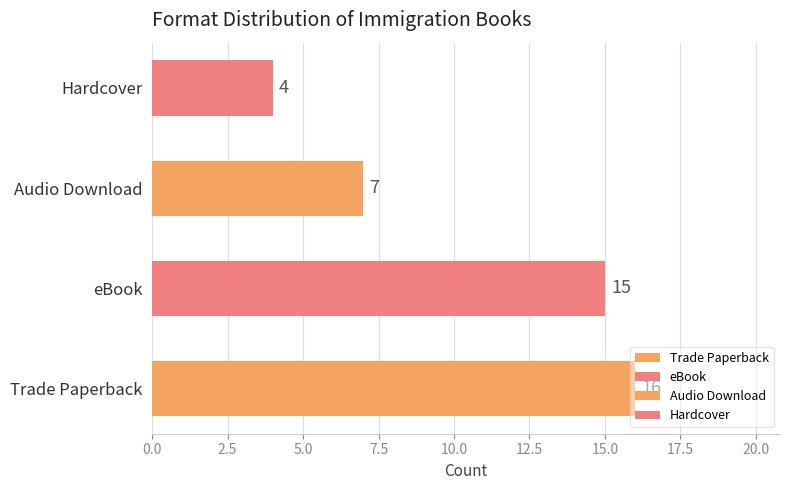

At which label is the value closest to 10?

Audio Download